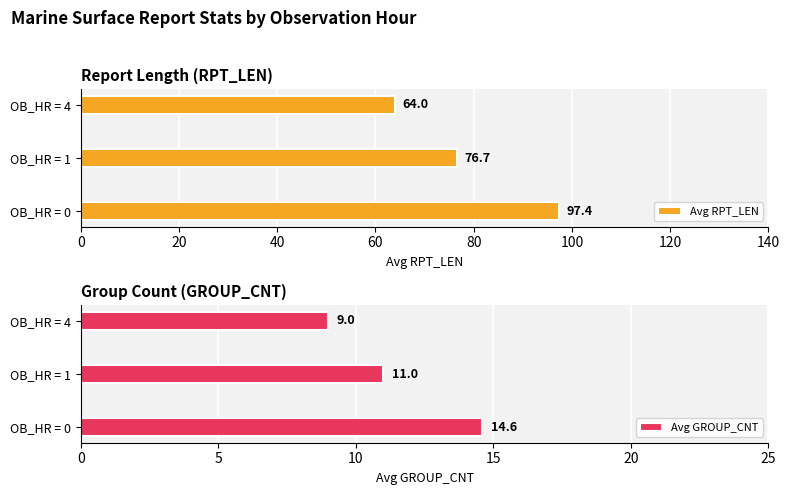

How many bars are there in total?

6